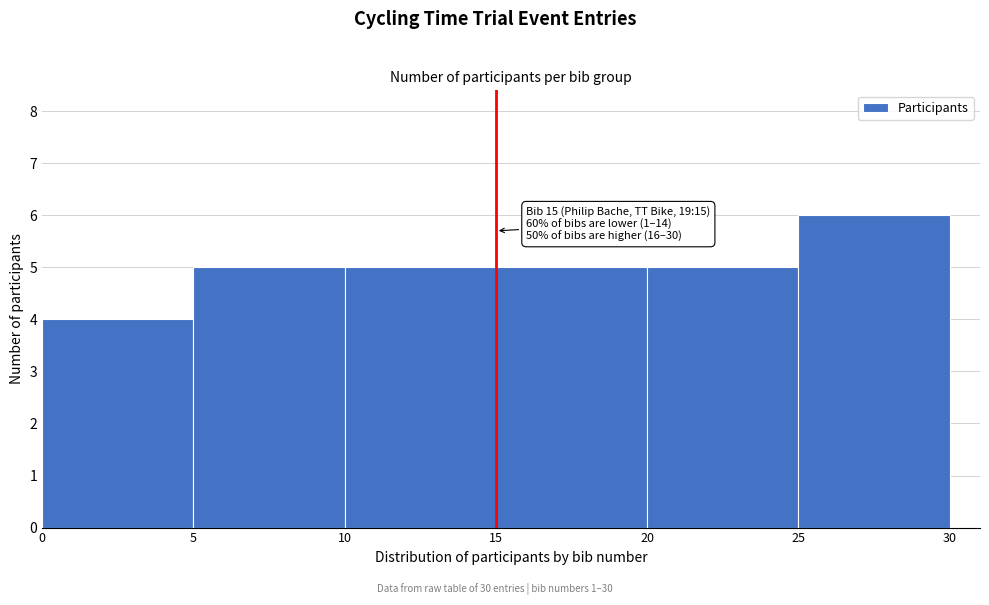

Over which range of the x-axis is the bar tallest?

25 to 30